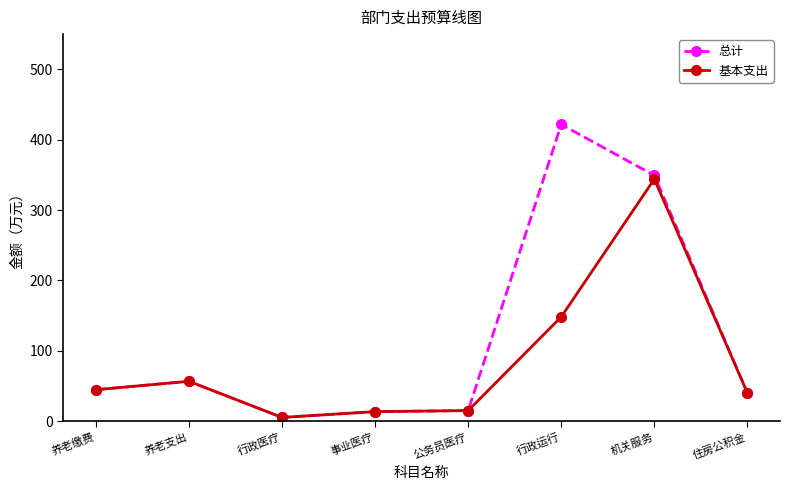

At how many categories does at least one series exceed 194?

2